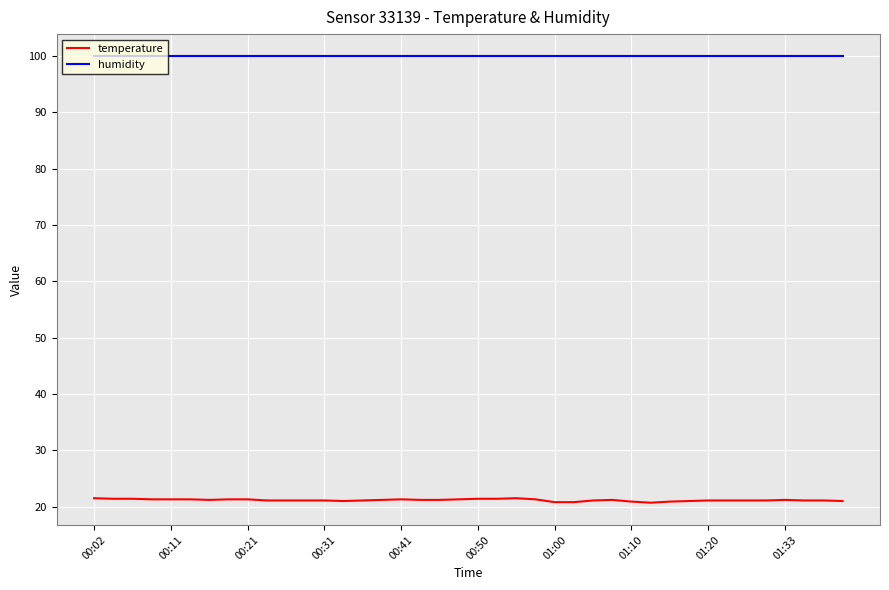

What is the smallest value displayed?

20.7